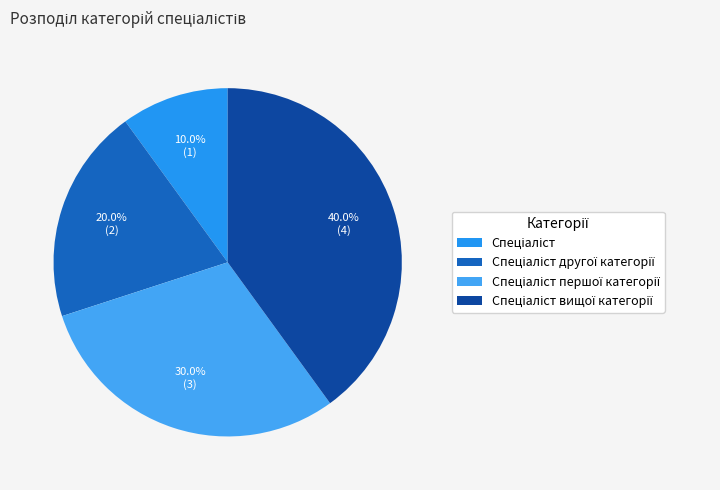

To the nearest percent, what percentage of the pie is Спеціаліст вищої категорії?

40%